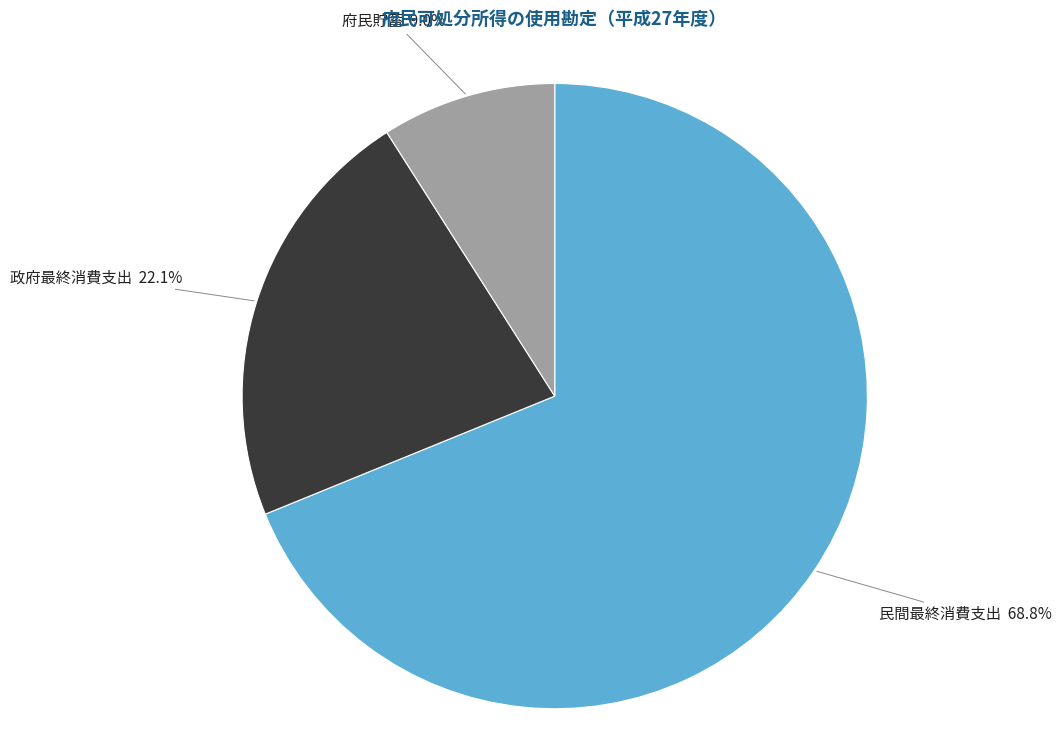

Rank the categories by value from highest to lowest.

民間最終消費支出, 政府最終消費支出, 府民貯蓄